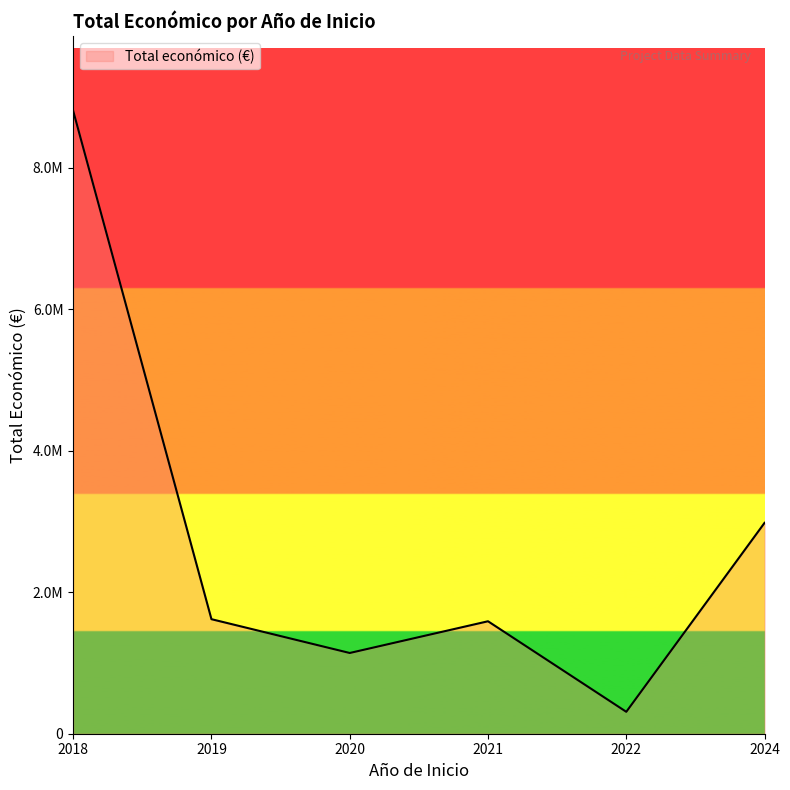

How many categories are shown in the chart?

6